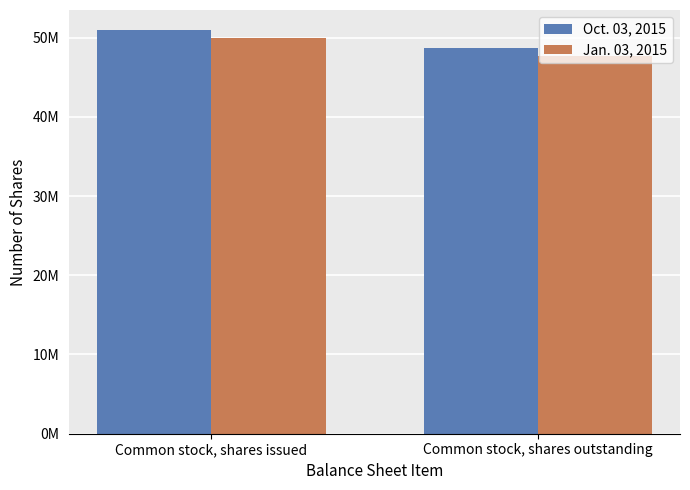

Are the bars horizontal?

No